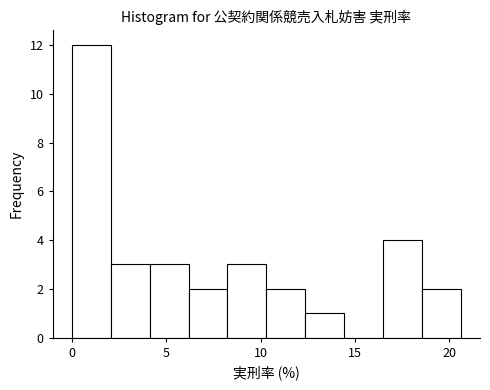

How tall is the bar that spans 16.5 to 18.5 on the x-axis? Neither the bar edges nor the heights are printed on the chart, so give them approximately, as read against the axes.

4